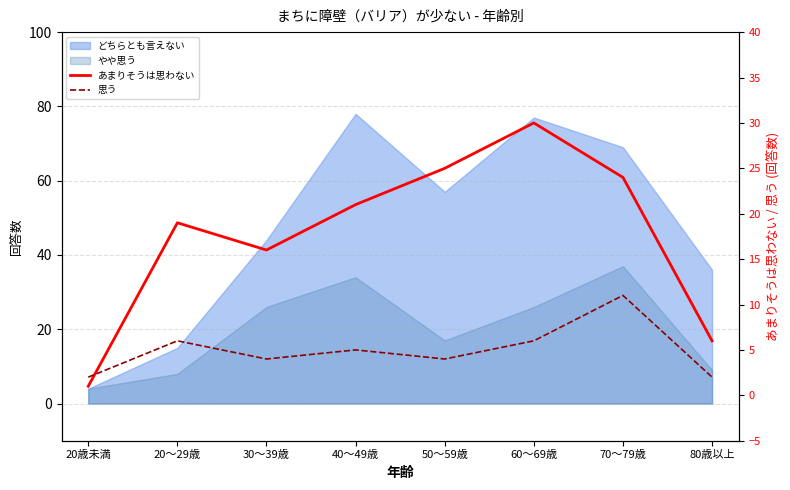

Between 20歳未満 and 20～29歳, which is larger?

20～29歳